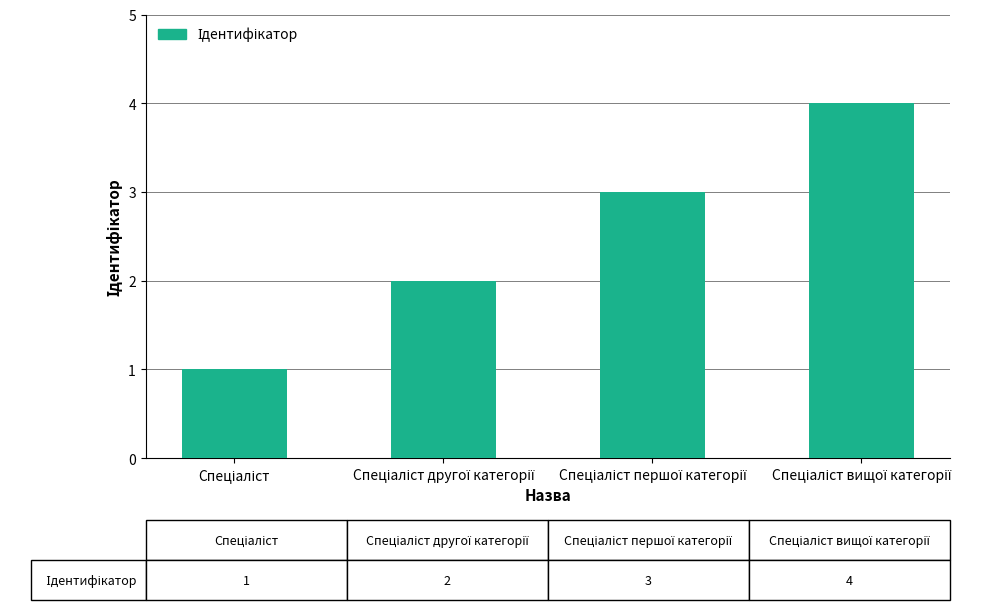

What is the difference between the maximum and minimum values?

3